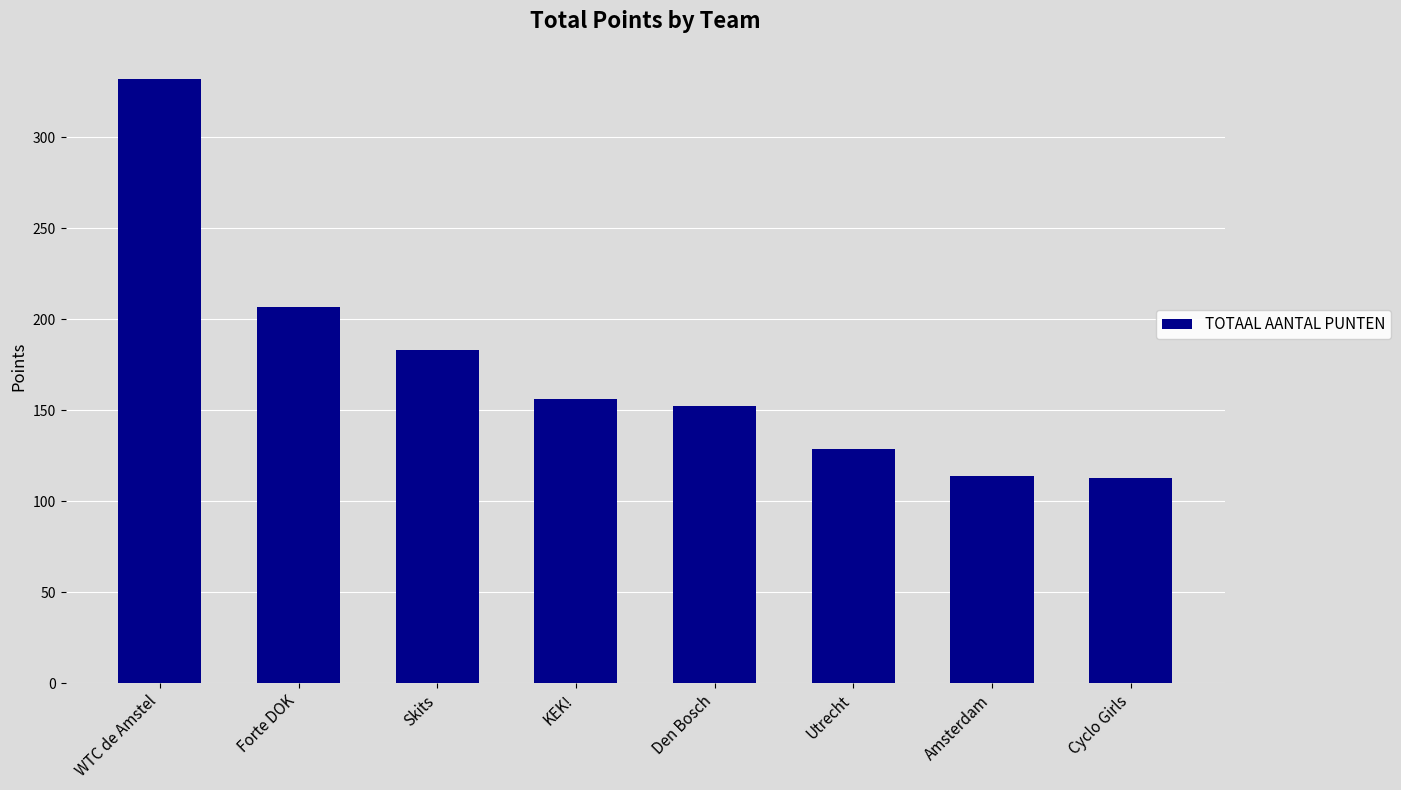

At which category does the chart reach its peak across all series?

WTC de Amstel